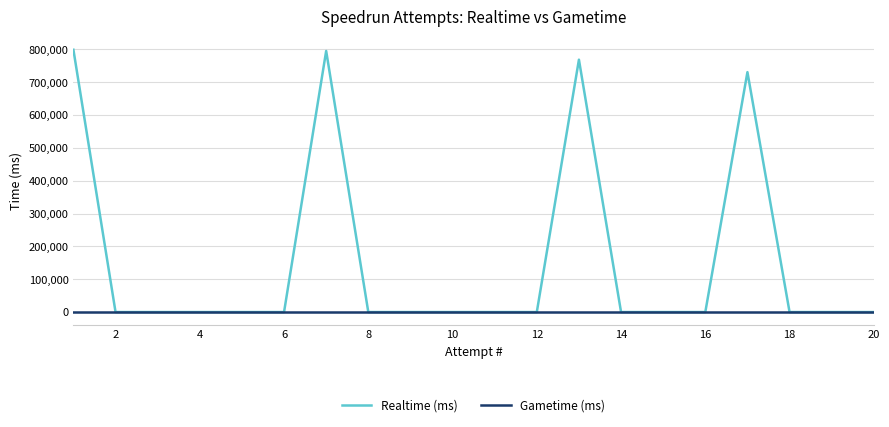

At how many categories does at least one series exceed 679508?

4